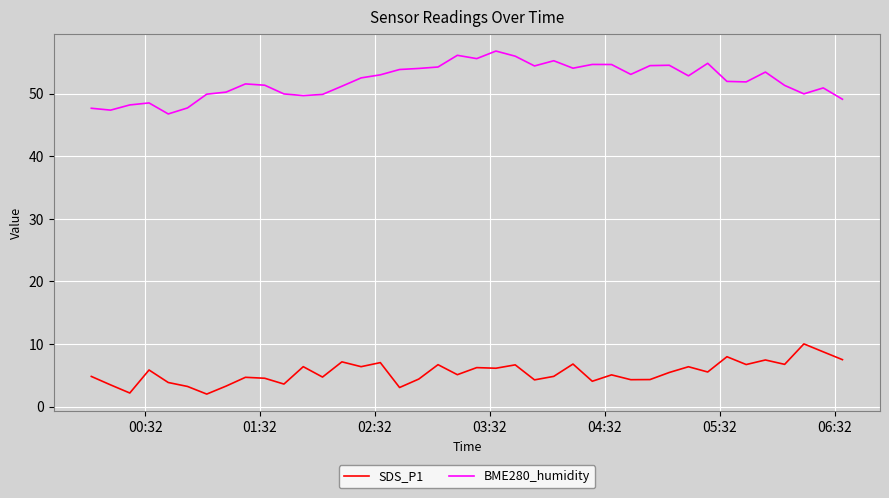

What is the lowest value of the BME280_humidity series?

46.8